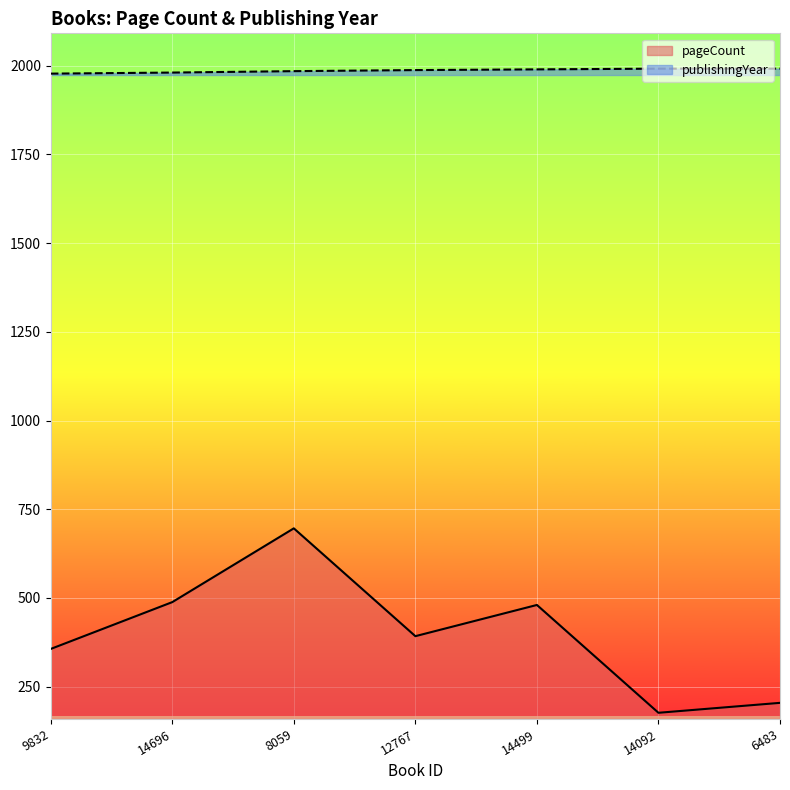

True or false: pageCount and publishingYear intersect in this chart.

False